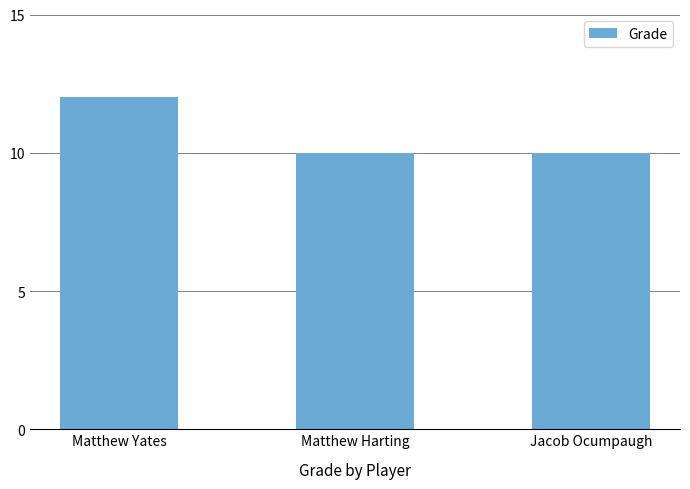

Reading left to right, list all the values displayed in this chart.

Matthew Yates=12	Matthew Harting=10	Jacob Ocumpaugh=10